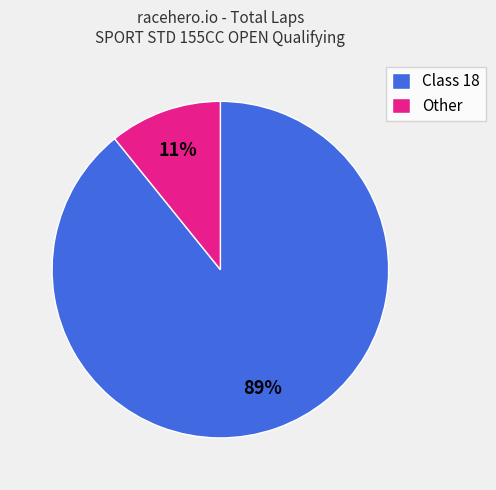

The Other slice represents 11% of the pie. True or false?

True